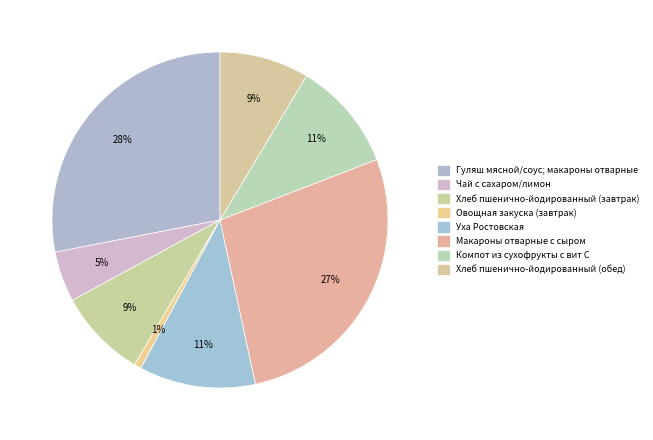

Is there a majority slice in this chart?

No